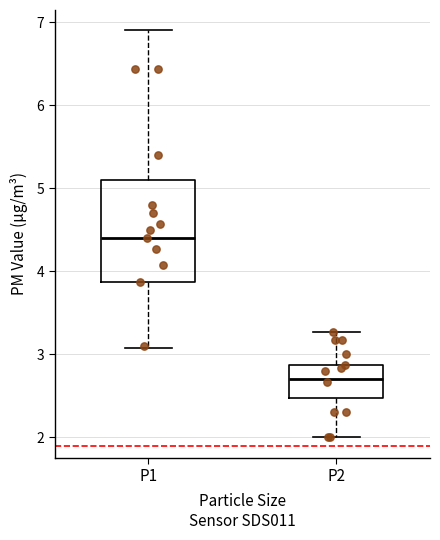

Comparing the boxes themselves (not the whiskers), which one is the tallest?

P1